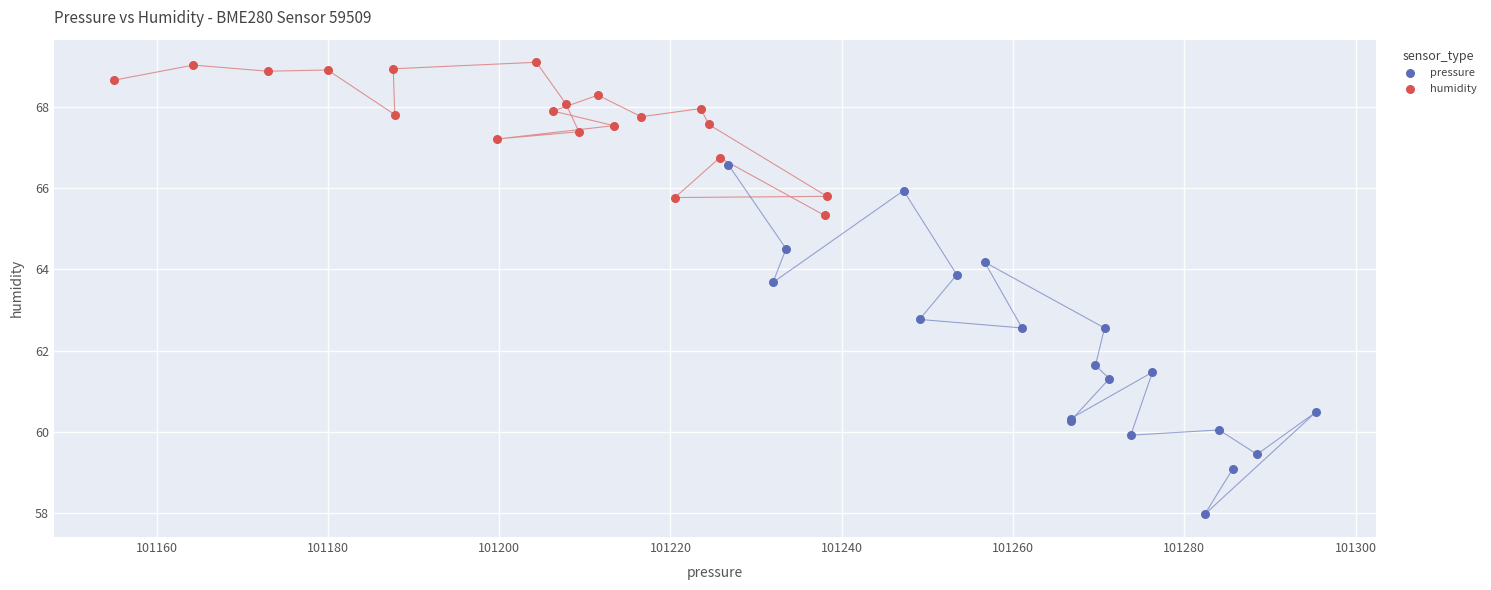

What are all the series names shown in the legend?

pressure, humidity